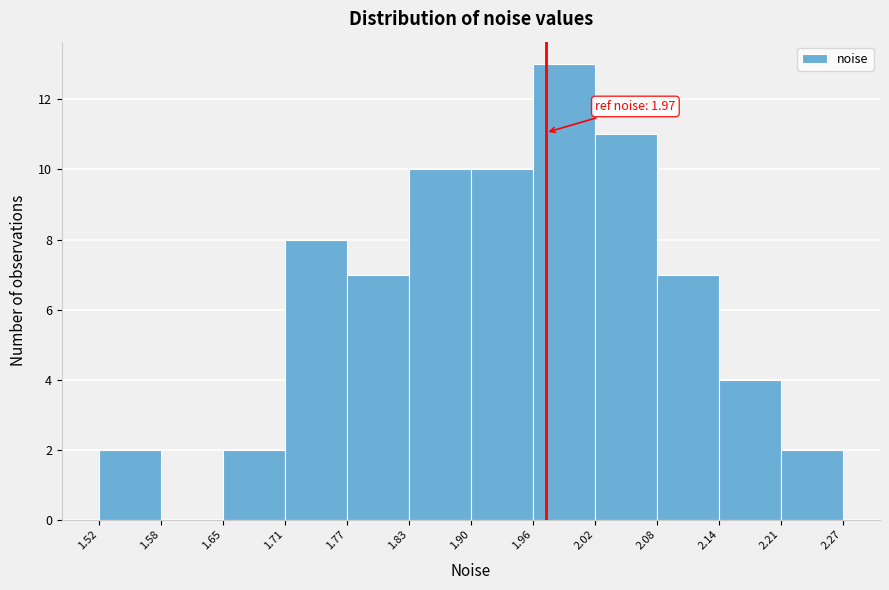

Over which range of the x-axis is the bar tallest?

1.96 to 2.02